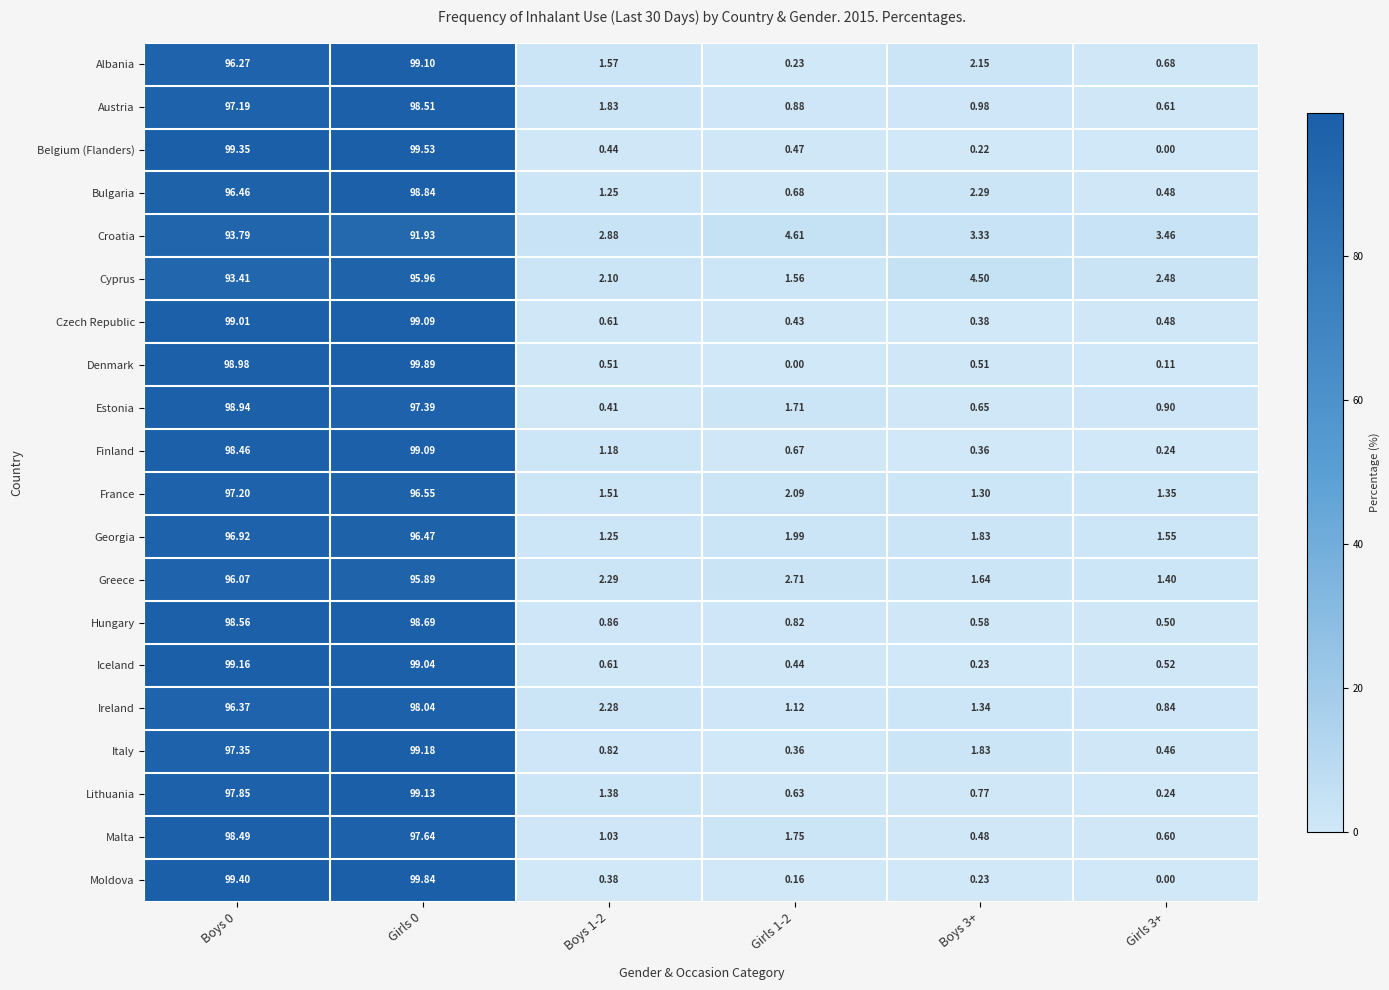

Which series changed the most between Girls 0 and Boys 1-2?

Moldova